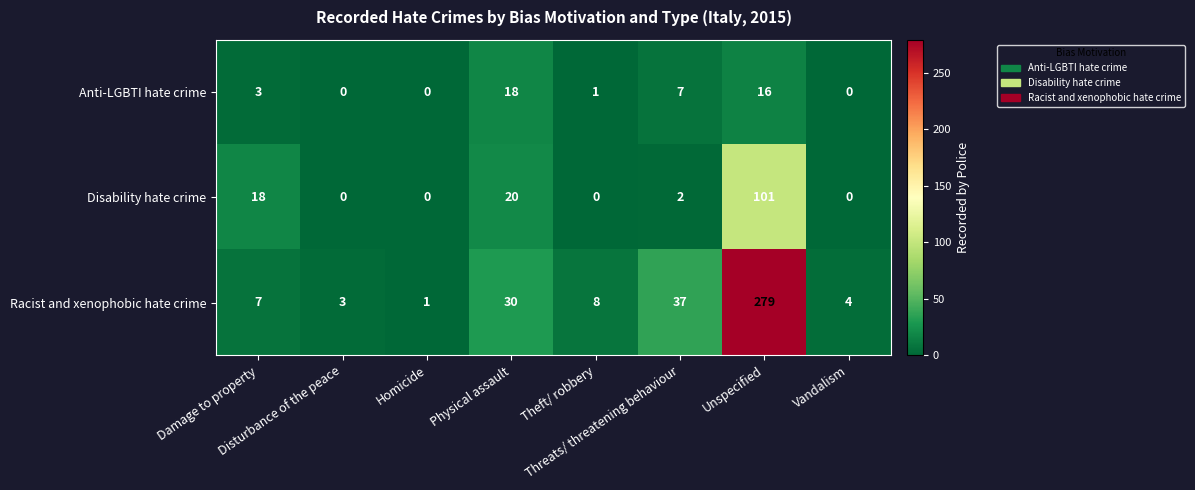

What is the difference between the maximum and minimum values in the Disability hate crime series?

101